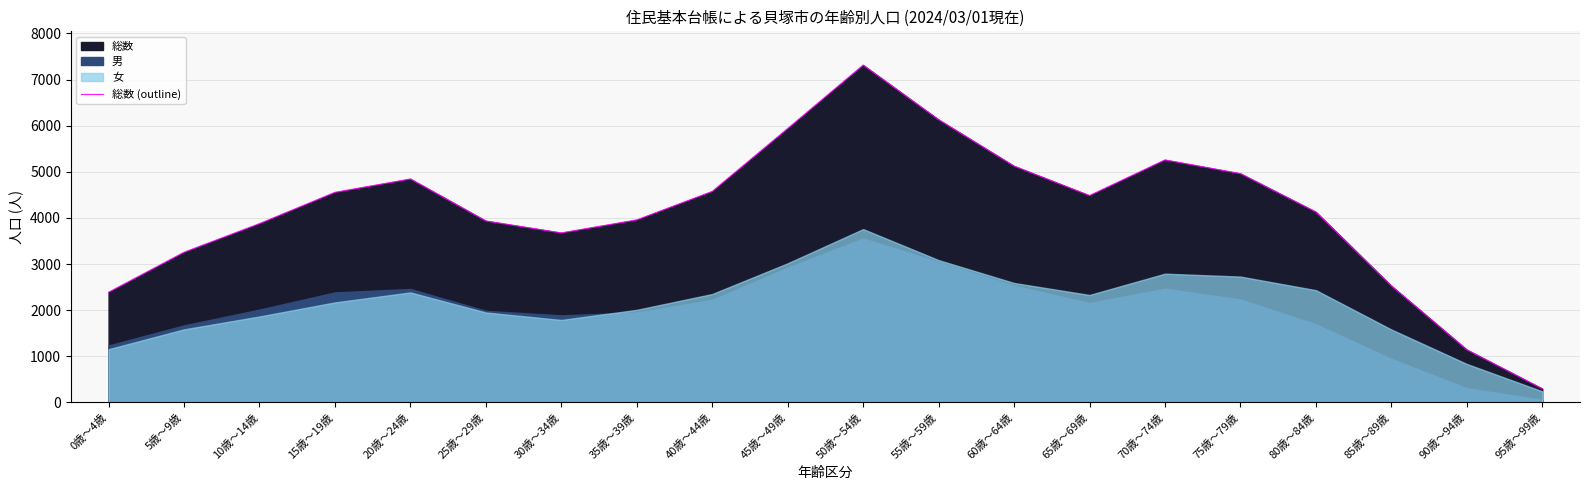

What is the label of the 20th point from the right?

0歳～4歳